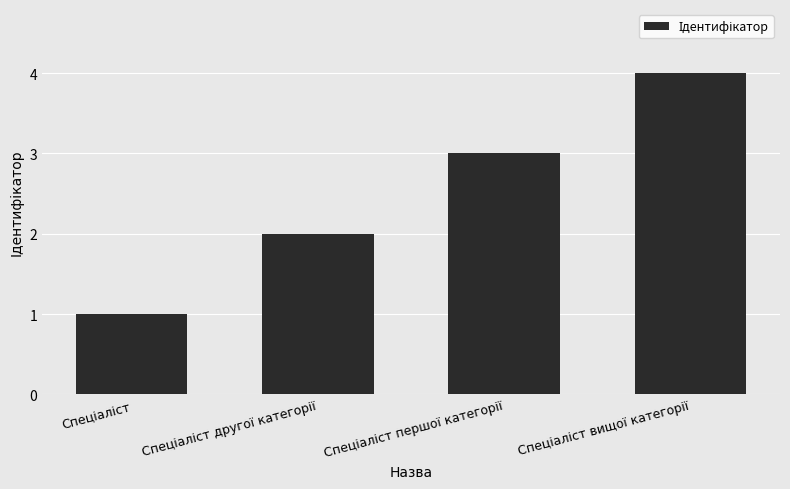

What is the difference between the maximum and minimum values?

3